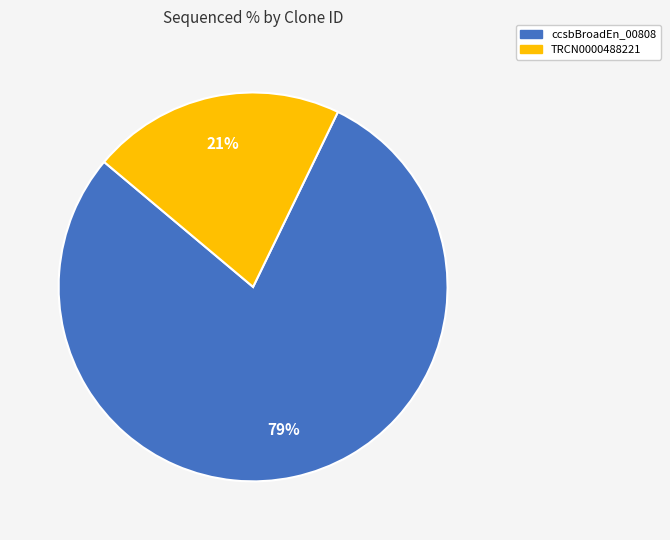

To the nearest percent, what is the average slice percentage?

50%